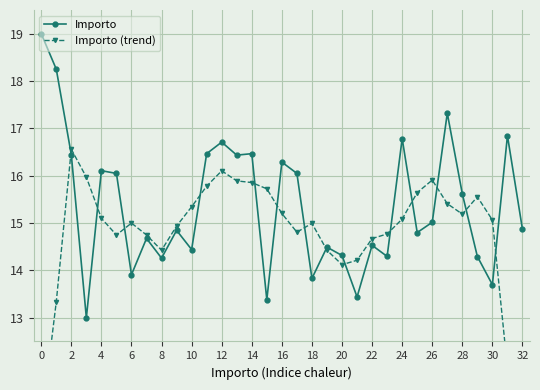

The Importo series shows 16.8 at 24. True or false?

True